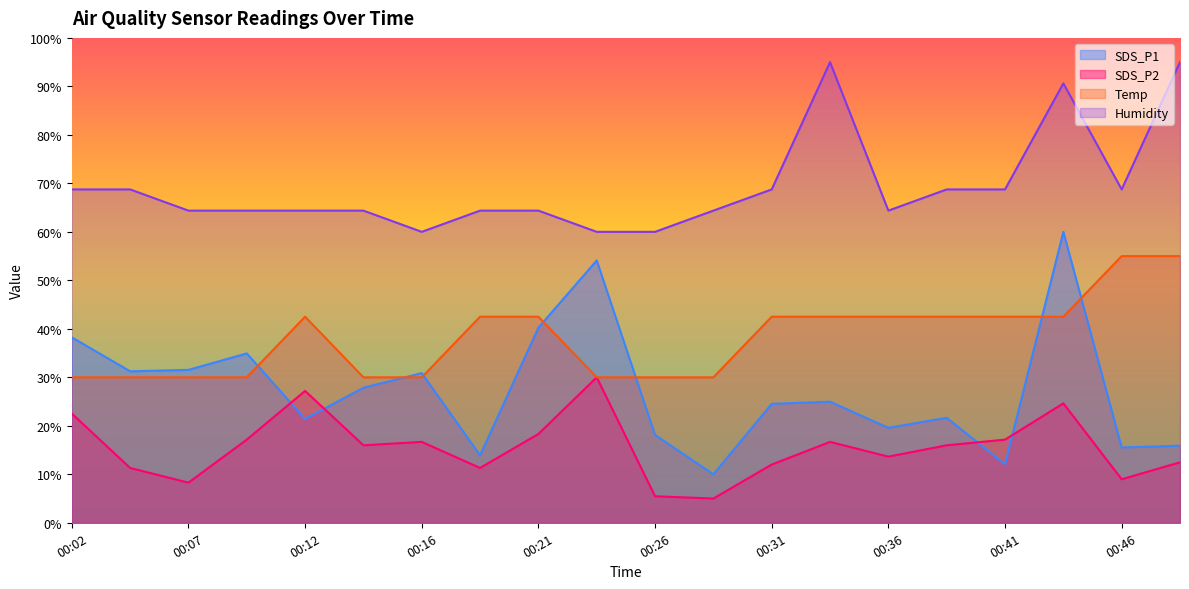

Which series has the widest spread of values?

SDS_P1